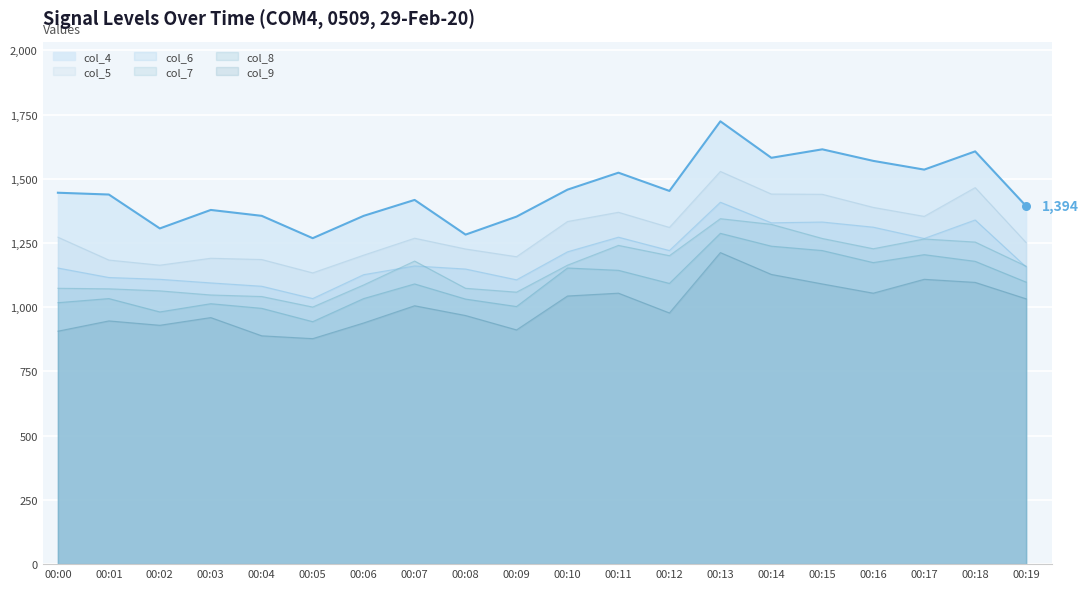

What are all the series names shown in the legend?

col_4, col_5, col_6, col_7, col_8, col_9